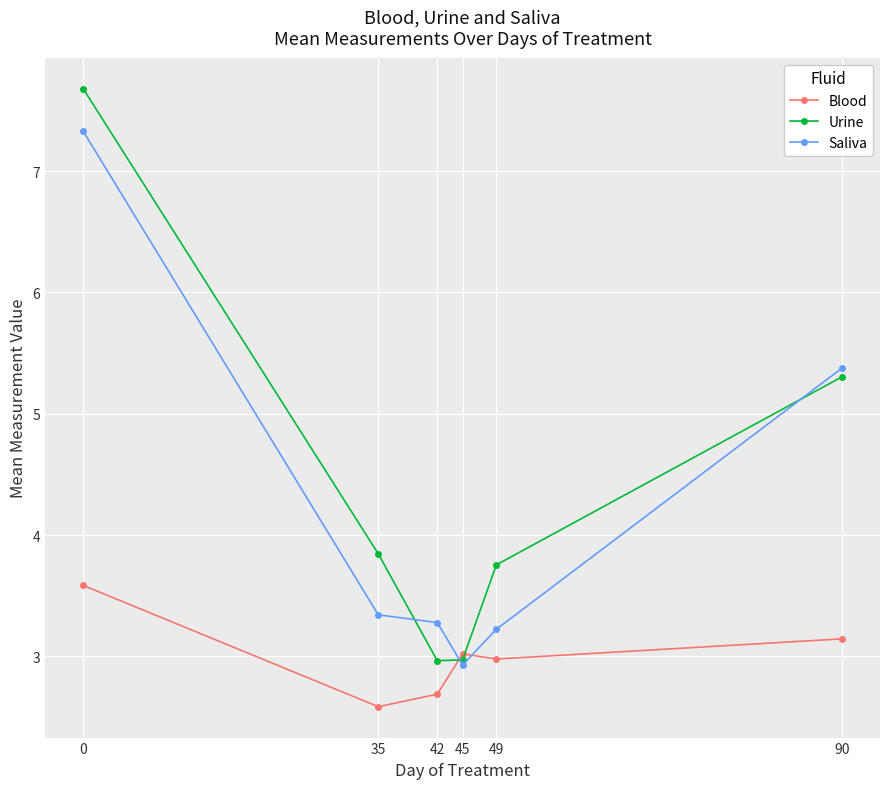

Where do Urine and Blood first cross each other?

42 and 45